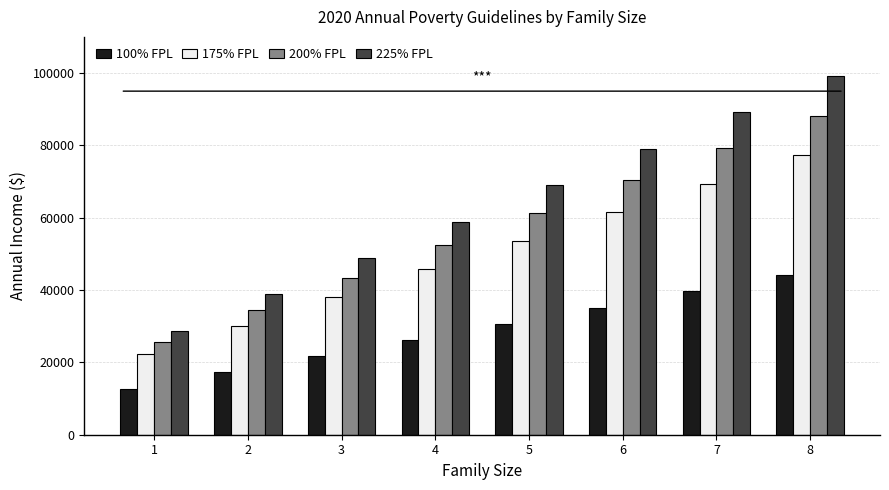

Reading left to right, what are all the values shown in this chart?

100% FPL: 1=12760	2=17240	3=21720	4=26200	5=30680	6=35160	7=39640	8=44120
175% FPL: 1=22330	2=30170	3=38010	4=45850	5=53690	6=61530	7=69370	8=77210
200% FPL: 1=25520	2=34480	3=43440	4=52400	5=61360	6=70320	7=79280	8=88240
225% FPL: 1=28710	2=38790	3=48870	4=58950	5=69030	6=79110	7=89190	8=99270